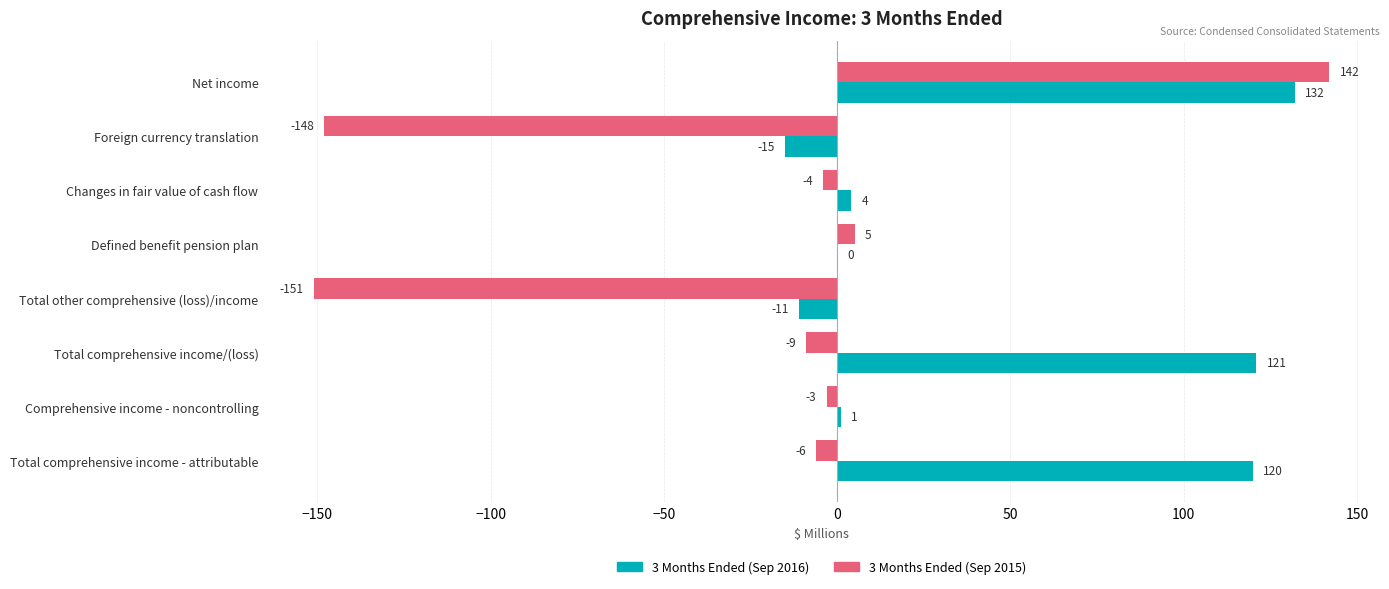

Where is 3 Months Ended (Sep 2016) nearest to the value 58?

Changes in fair value of cash flow